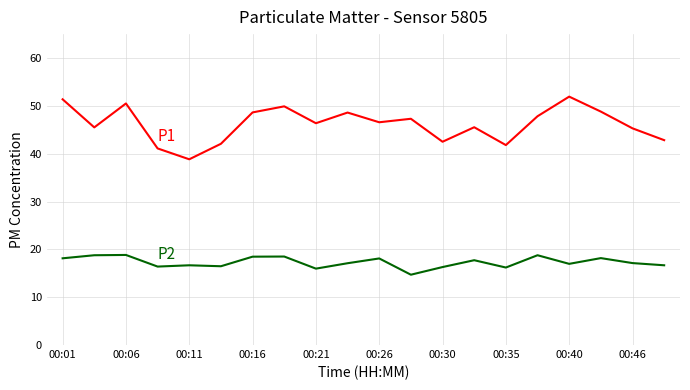

What is the greatest value displayed?

51.9